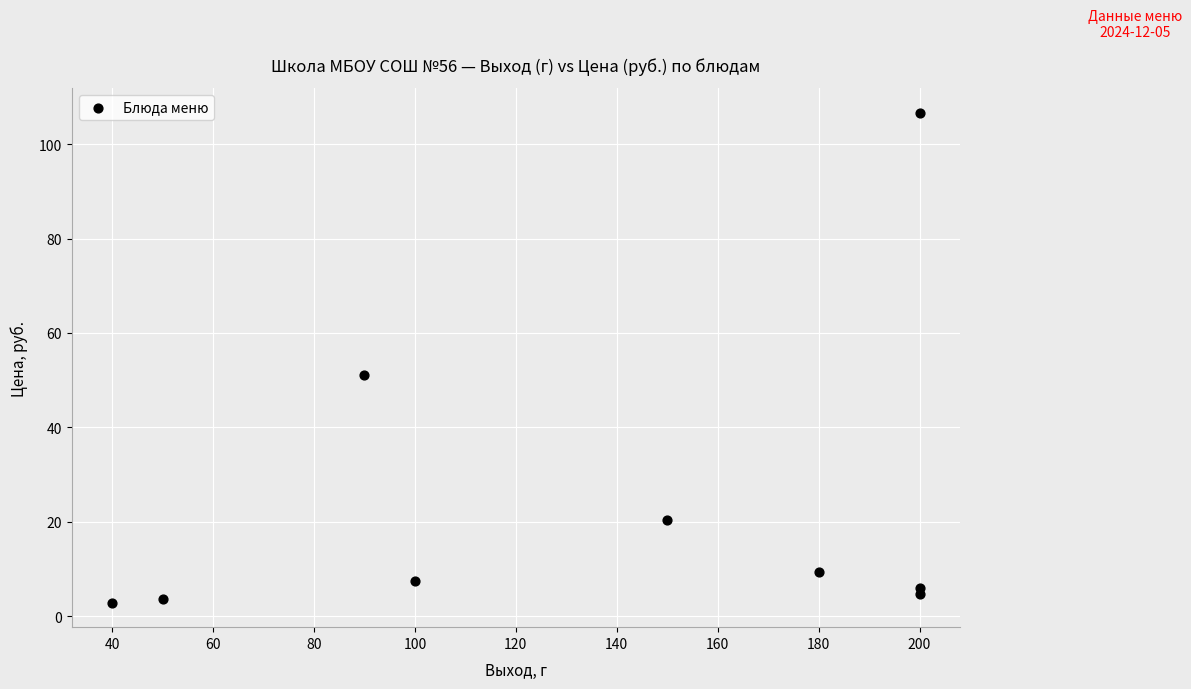

What is the range of X values (max minus min)?

160.0